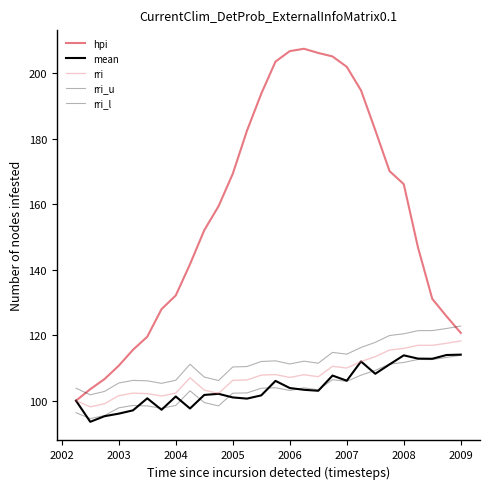

How many lines are shown in the chart?

5